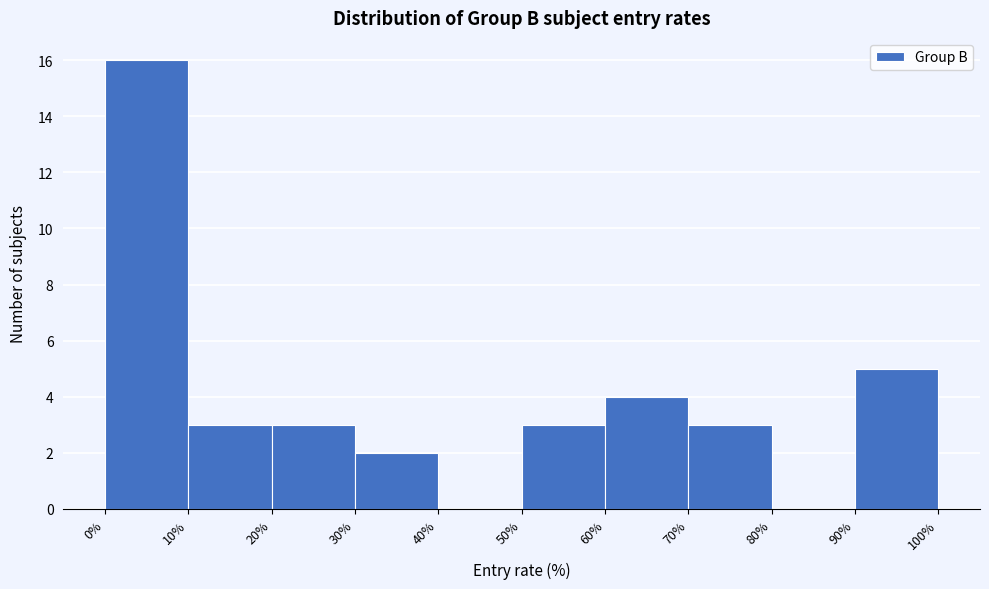

What is the height of the bar covering 30% to 40% on the x-axis? The values are not printed on the chart, so give them approximately, as read against the axis.

2